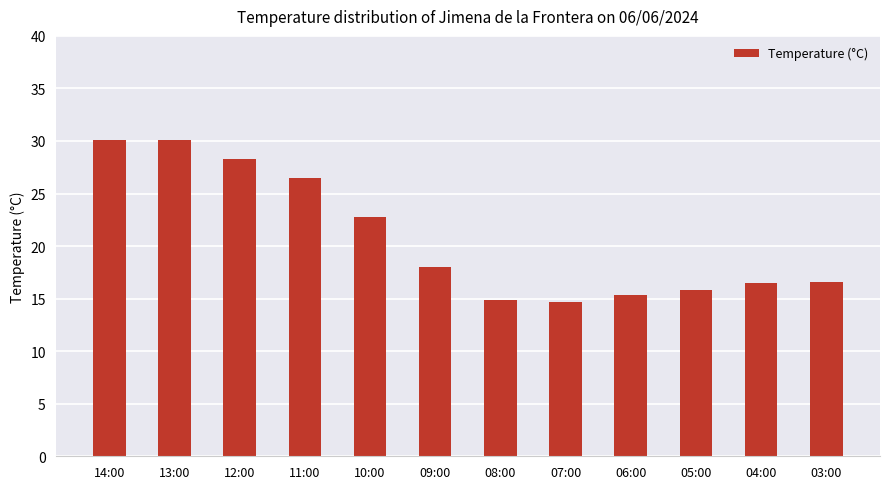

How many categories are shown in the chart?

12